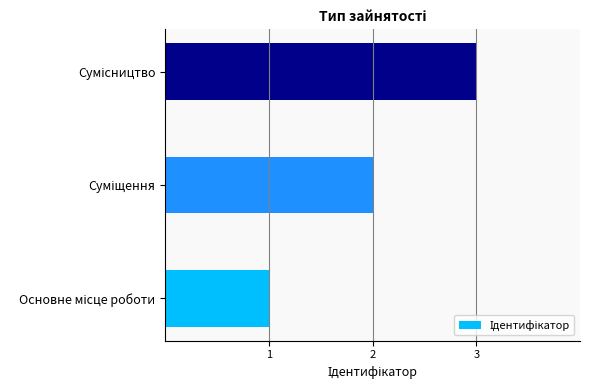

What is the sum of all values?

6